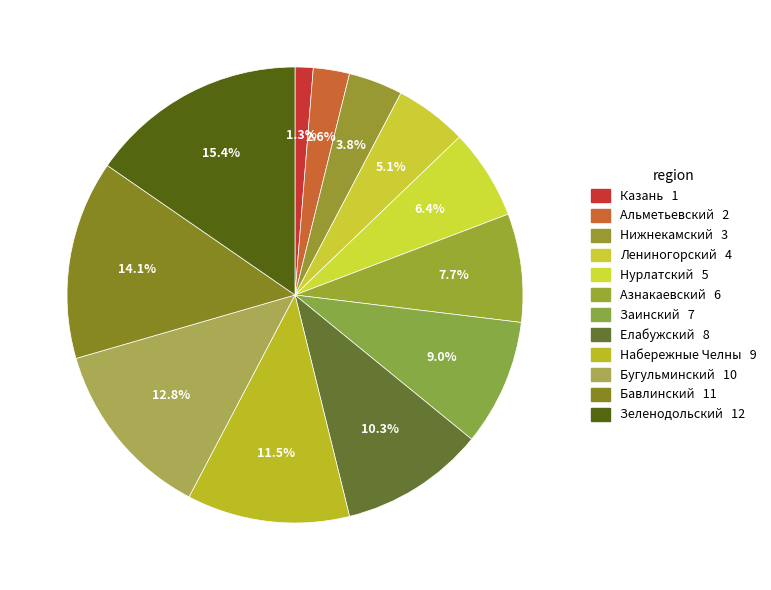

How many segments does this pie chart have?

12